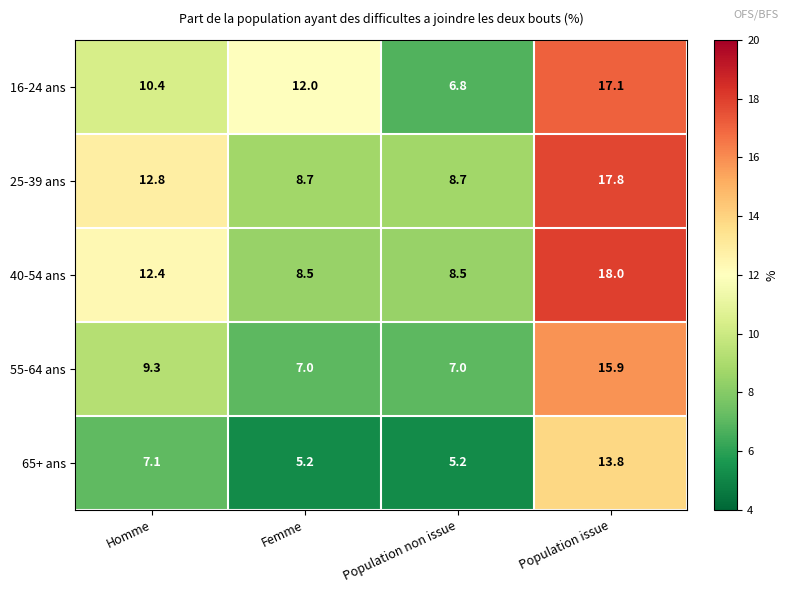

Reading left to right, list all the values displayed in this chart.

16-24 ans: 10.4	12.0	6.8	17.1
25-39 ans: 12.8	8.7	8.7	17.8
40-54 ans: 12.4	8.5	8.5	18.0
55-64 ans: 9.3	7.0	7.0	15.9
65+ ans: 7.1	5.2	5.2	13.8